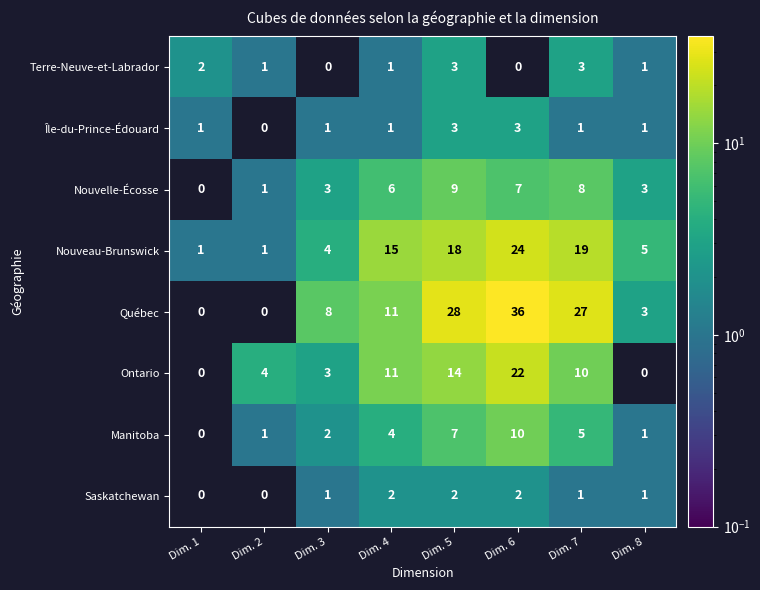

The value of Ontario at Dim. 5 is 14. True or false?

True